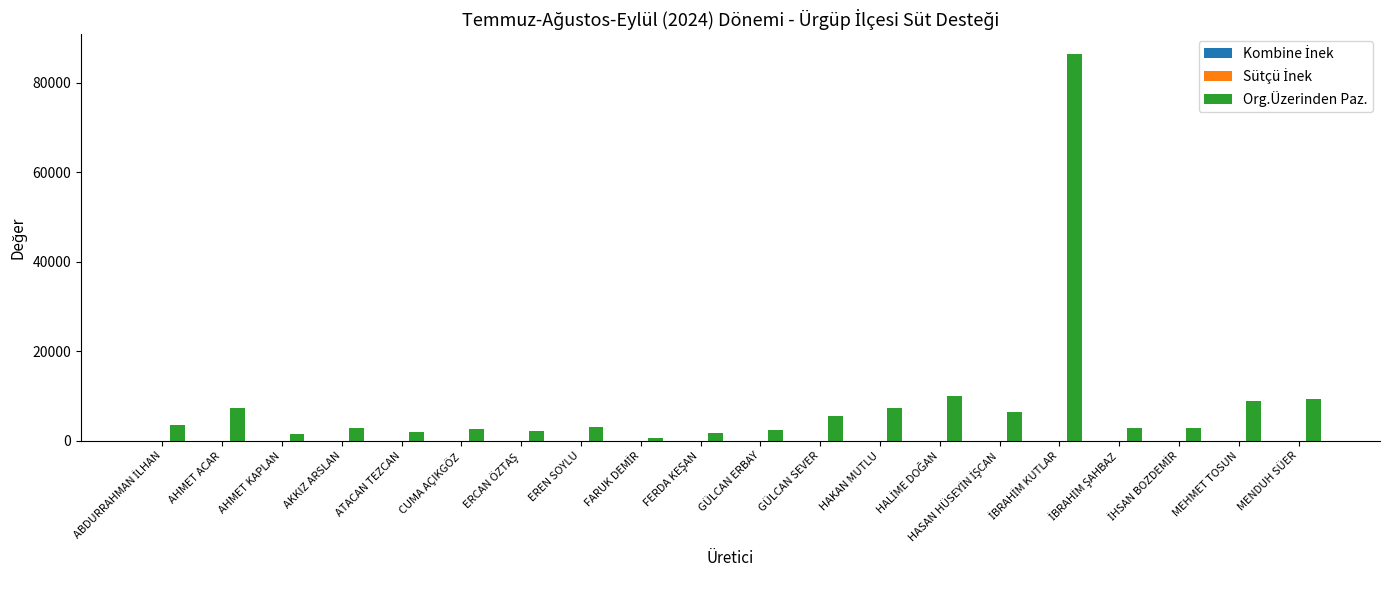

What is the highest value of the Org.Üzerinden Paz. series?

86507